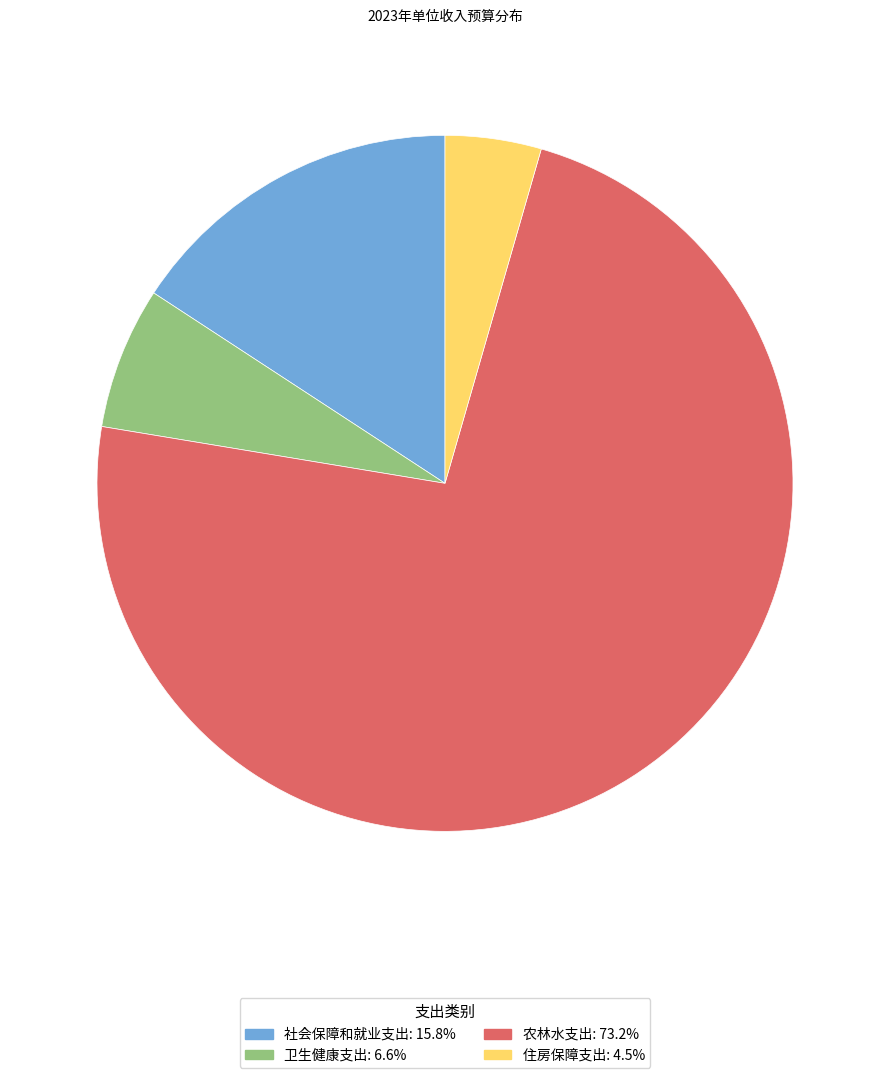

Which slice is the largest?

农林水支出